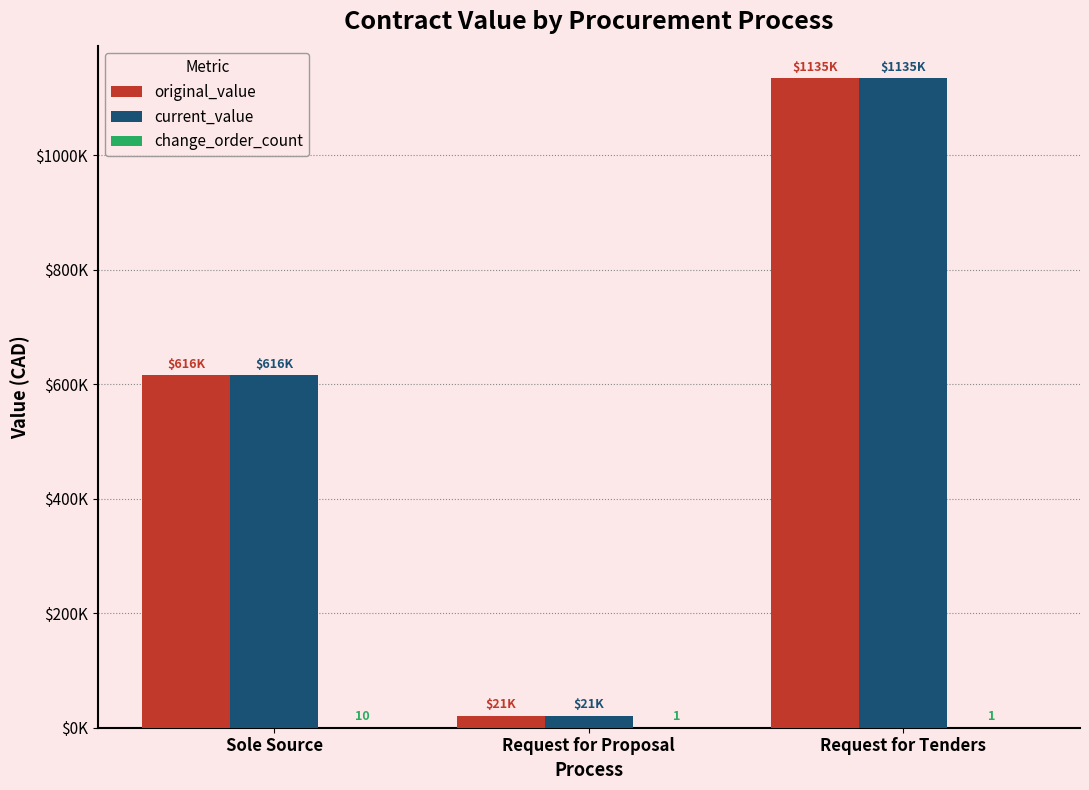

What is the label of the 3rd bar from the left?

Request for Tenders